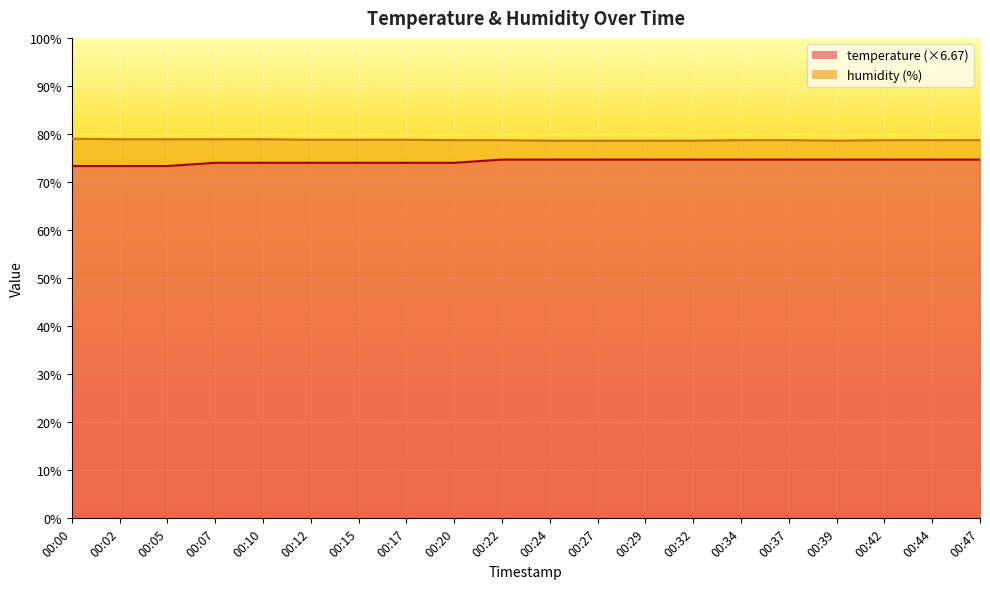

At 00:44, list the series in order from largest to smallest.

humidity, temperature